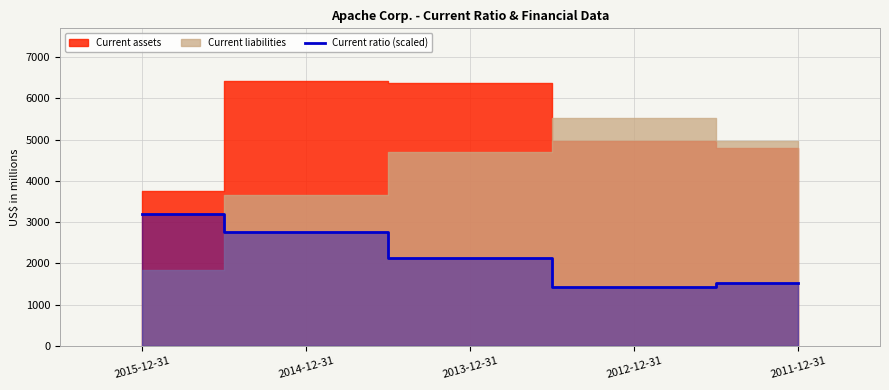

What is the sum of all values?

11021.9